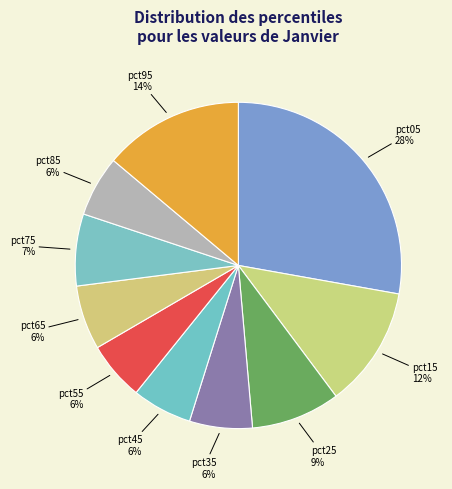

Is there any slice that represents more than half of the pie?

No